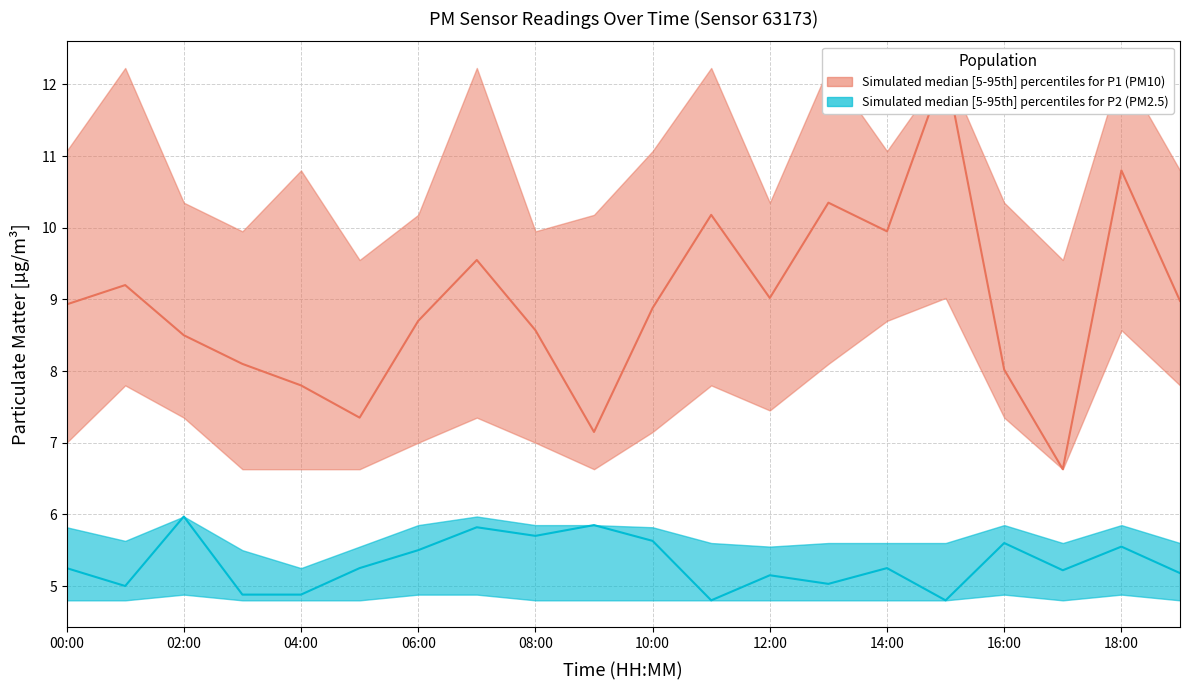

At which label does P1_upper reach its minimum?

05:00